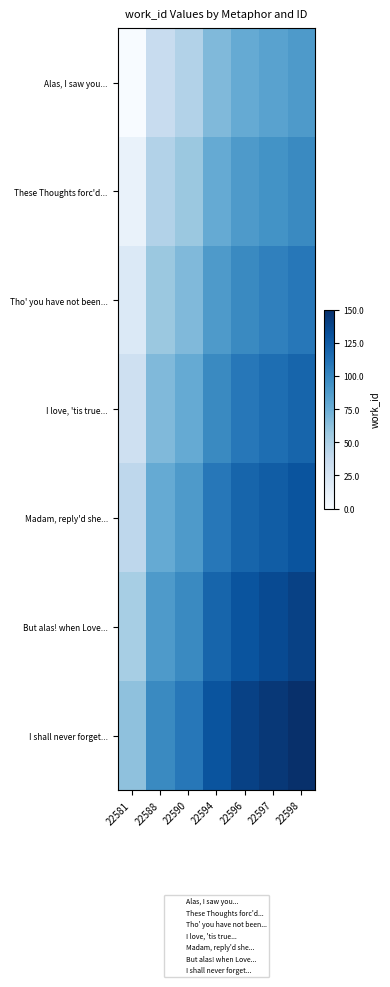

At which category is the sum across all series the highest?

22598